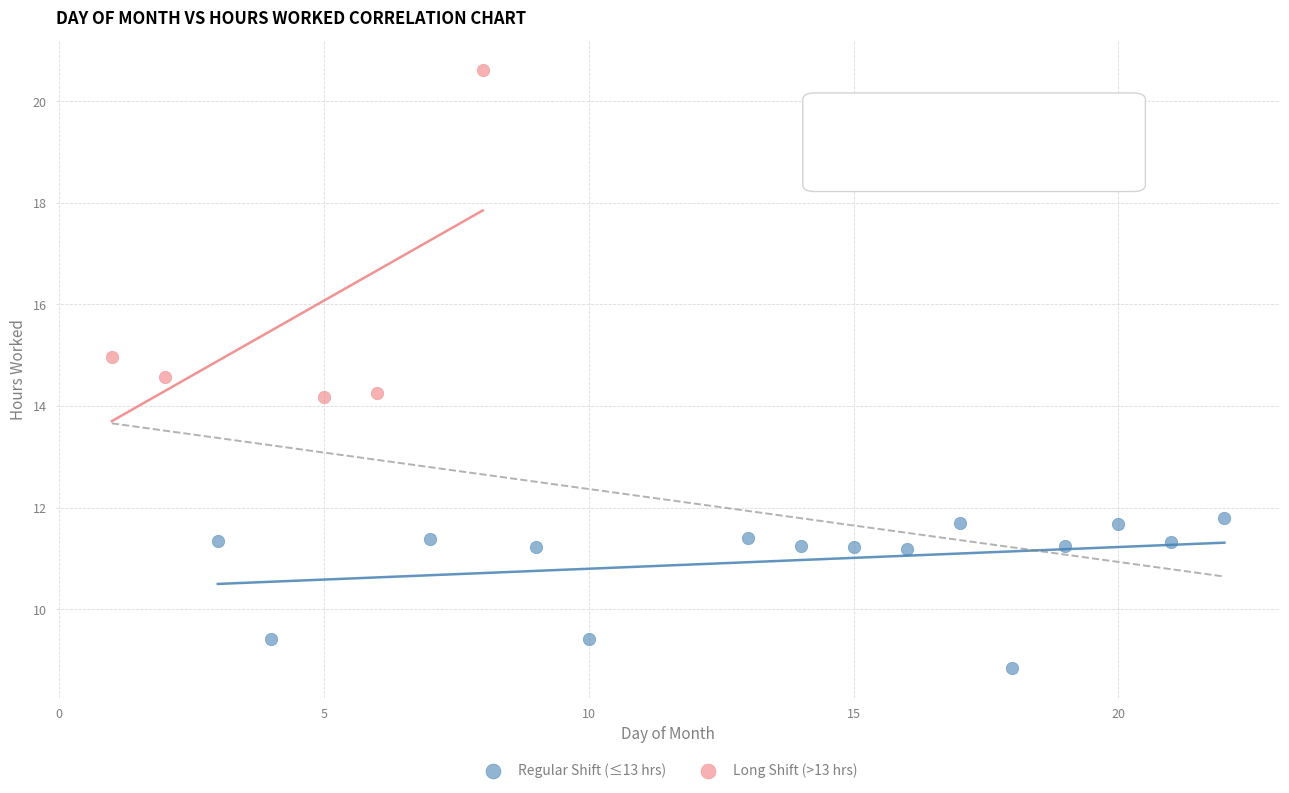

Which series reaches the minimum Y coordinate?

Regular Shift (≤13 hrs)